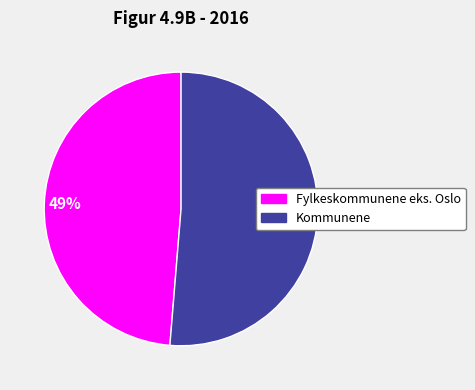

Is there any slice that represents more than half of the pie?

Yes